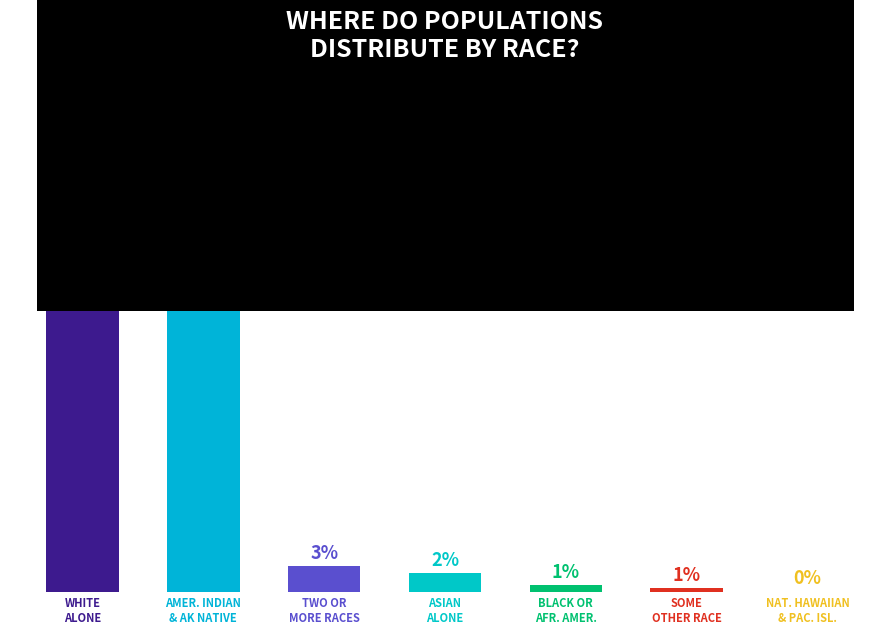

List the labels in order of value, smallest first.

NAT. HAWAIIAN
& PAC. ISL., SOME
OTHER RACE, BLACK OR
AFR. AMER., ASIAN
ALONE, TWO OR
MORE RACES, AMER. INDIAN
& AK NATIVE, WHITE
ALONE